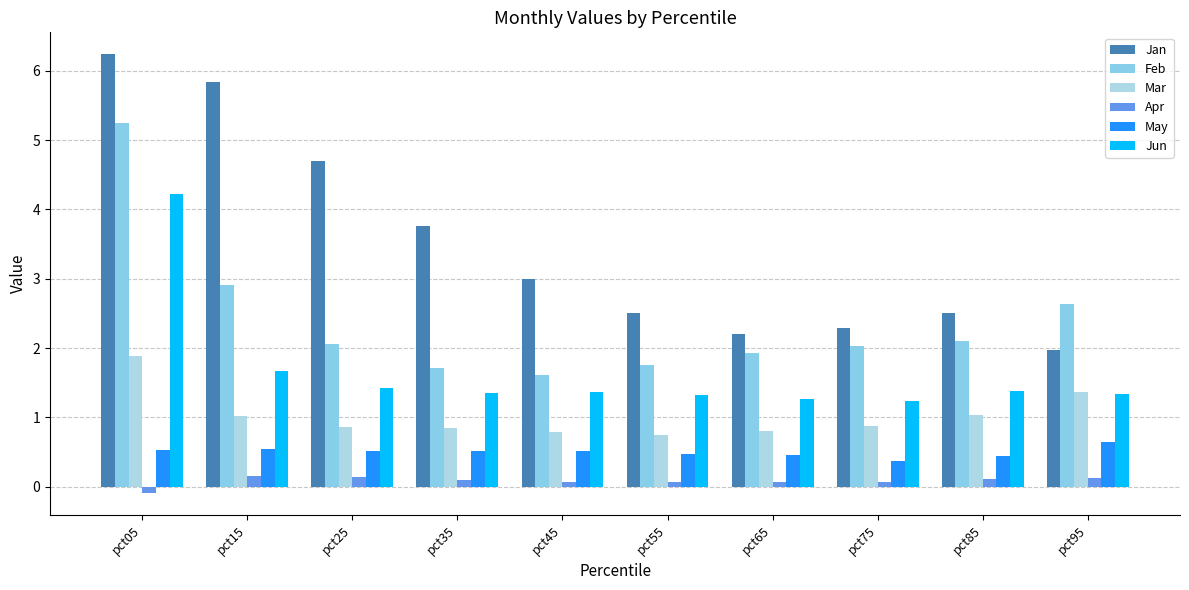

Which series changed the most between pct55 and pct95?

Feb